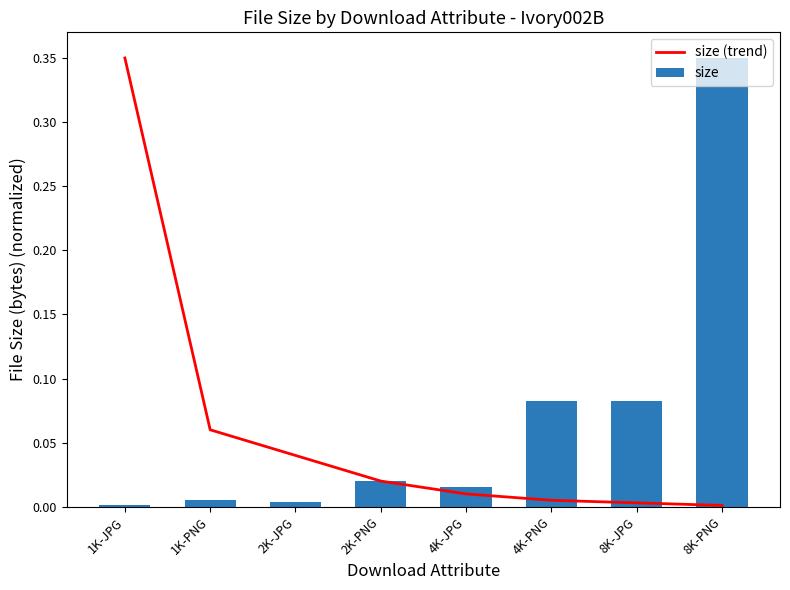

What is the difference between the maximum and second lowest values in the size series?

0.3